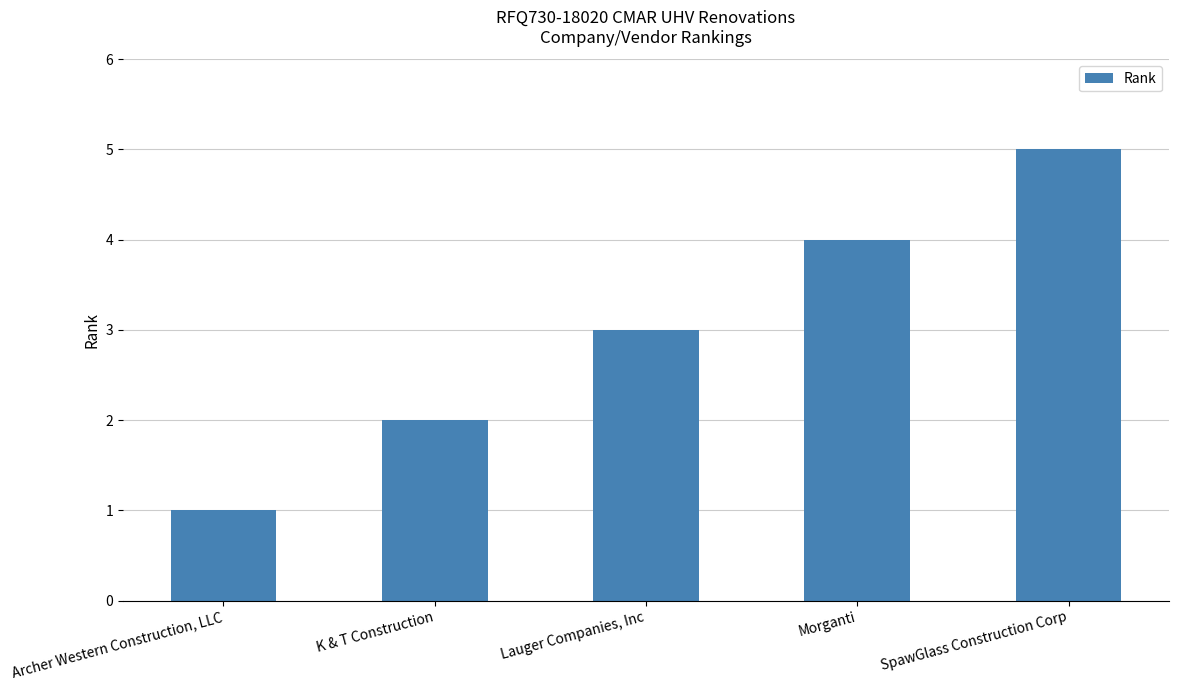

Between Lauger Companies, Inc and Morganti, which is larger?

Morganti